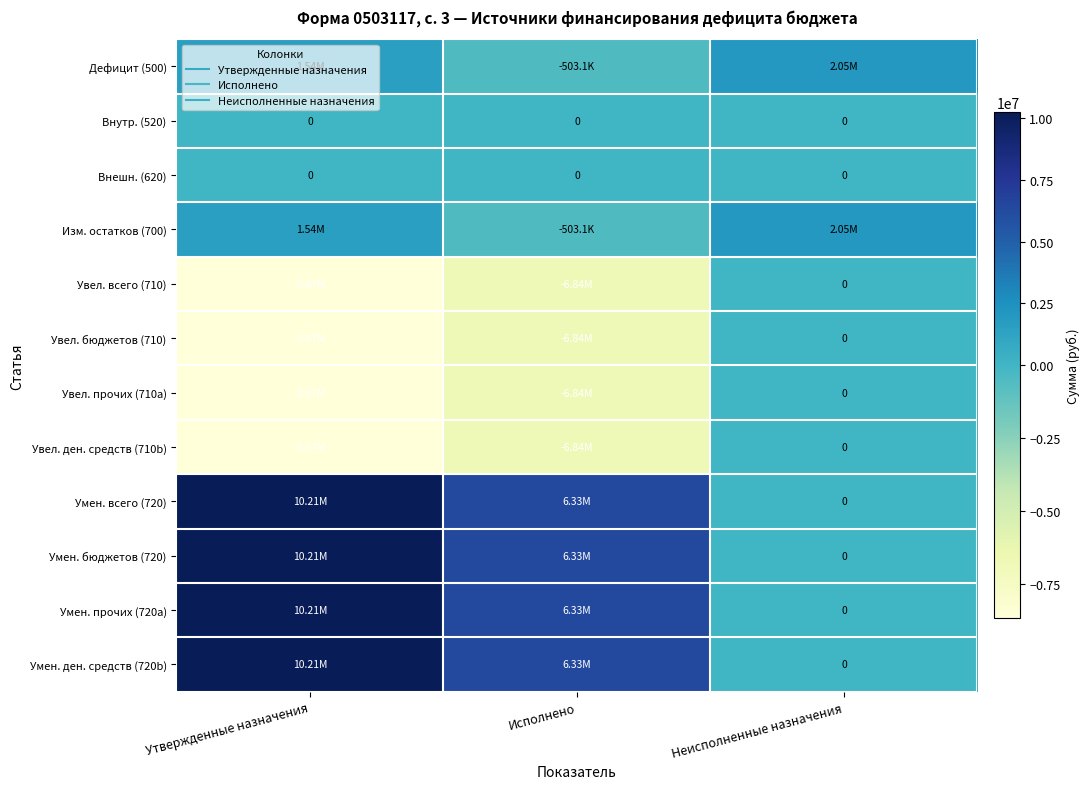

What is the lowest value of the Увел. ден. средств (710b) series?

-8667684.0